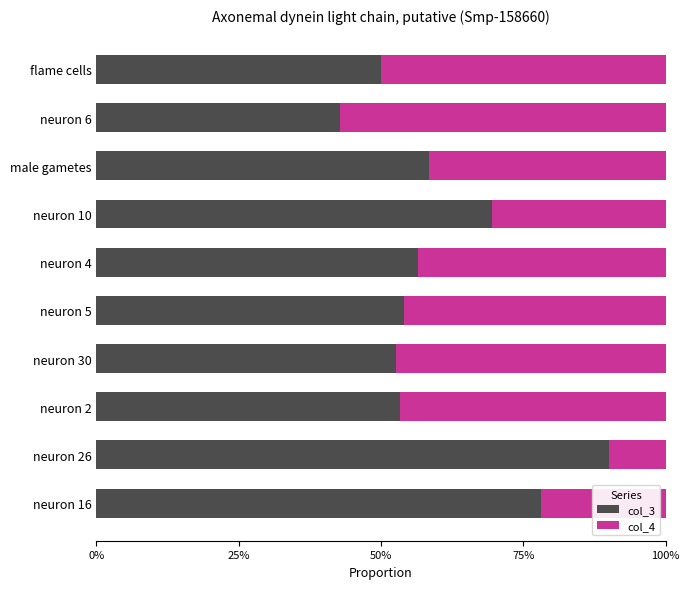

What is the label of the 5th bar from the right?

neuron 5